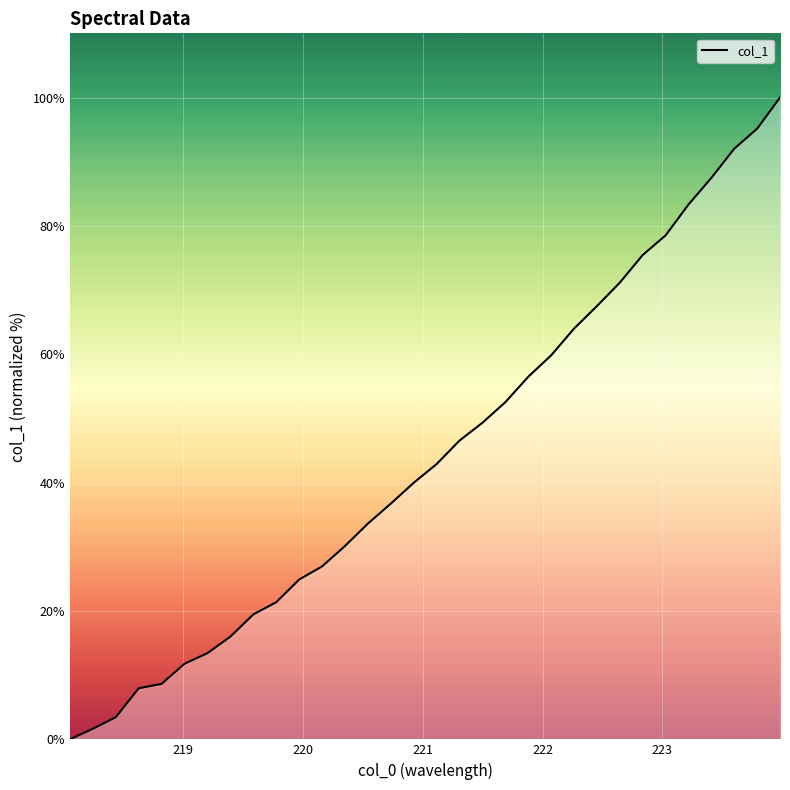

What is the maximum value shown in the chart?

100.0